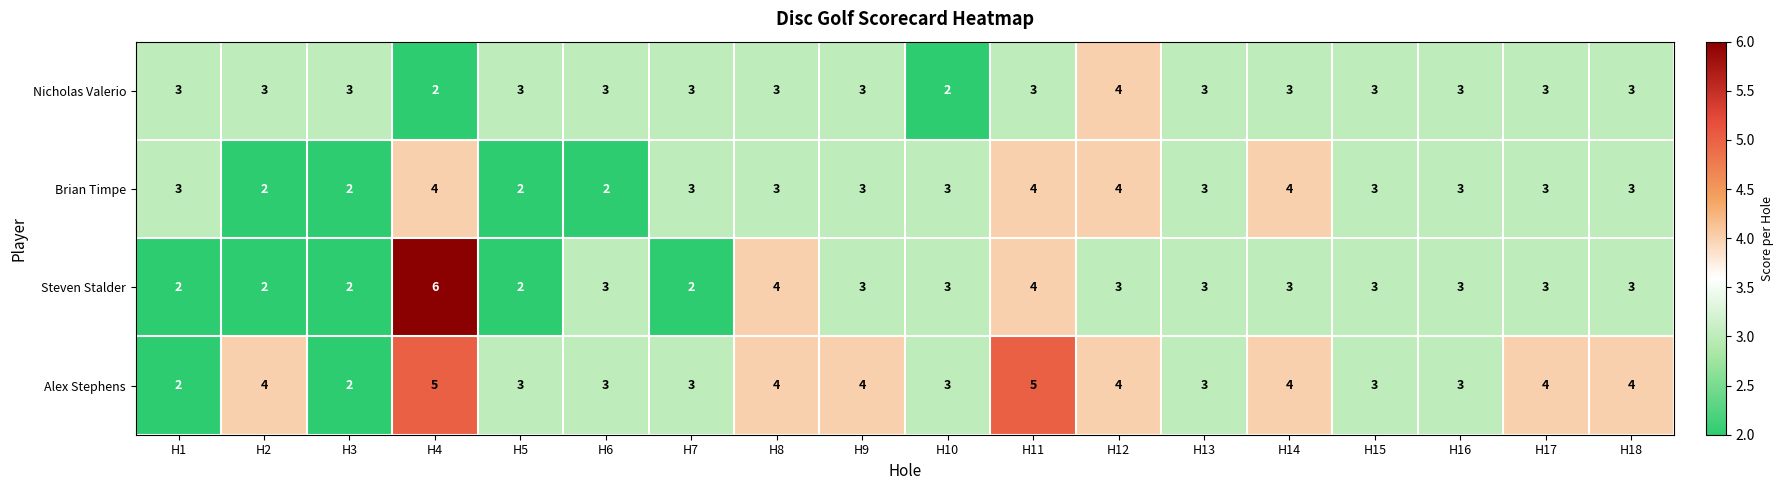

What is the difference between the highest and lowest values at H10?

1